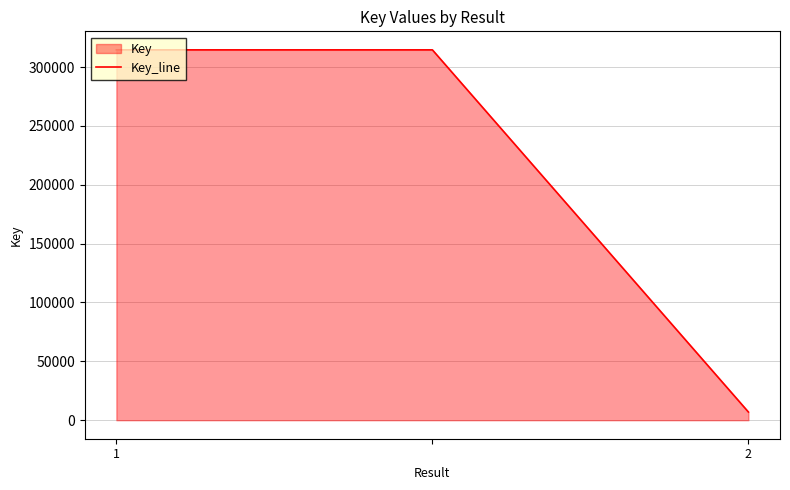

What is the greatest value displayed?

314619